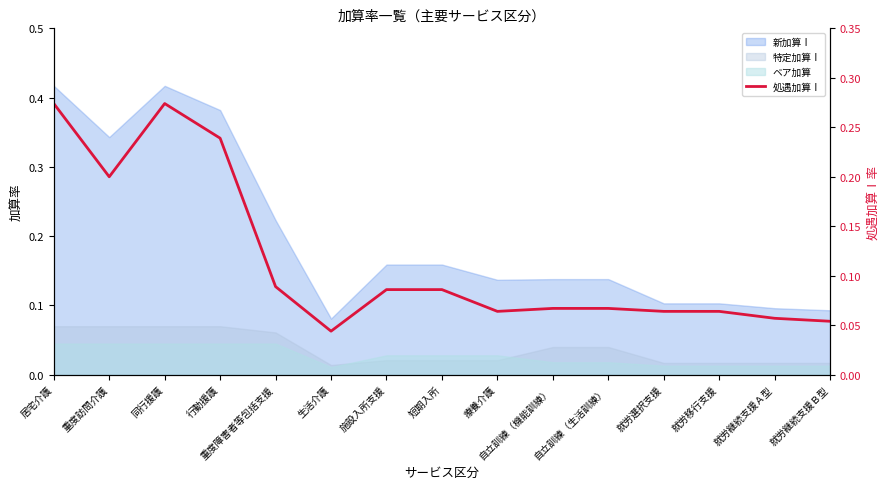

What is the average value?

0.1